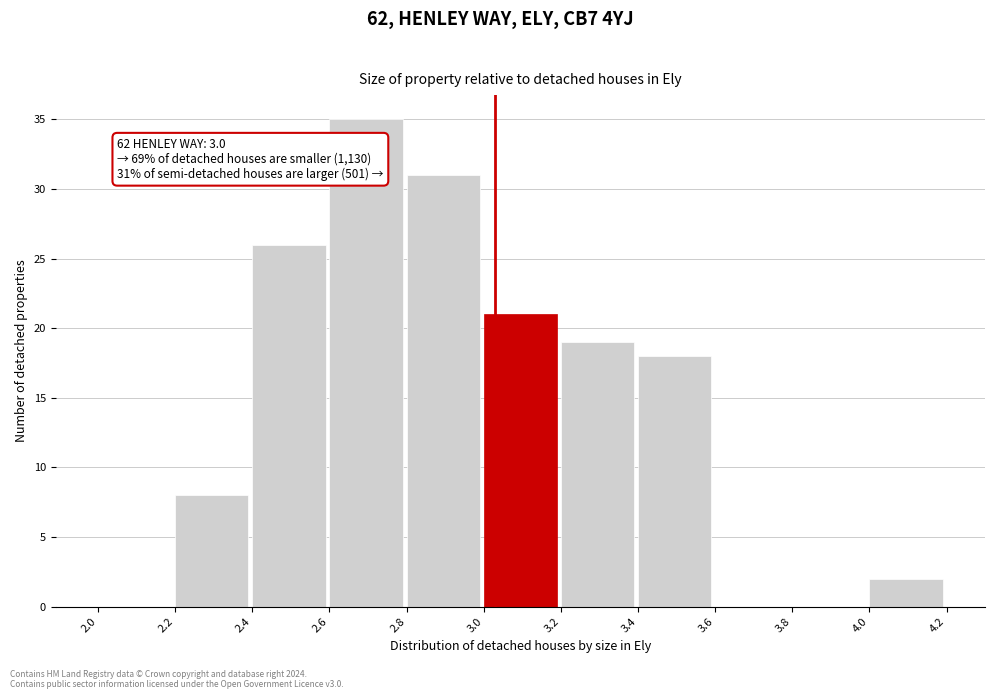

Which range on the x-axis has the tallest bar?

2.6 to 2.8